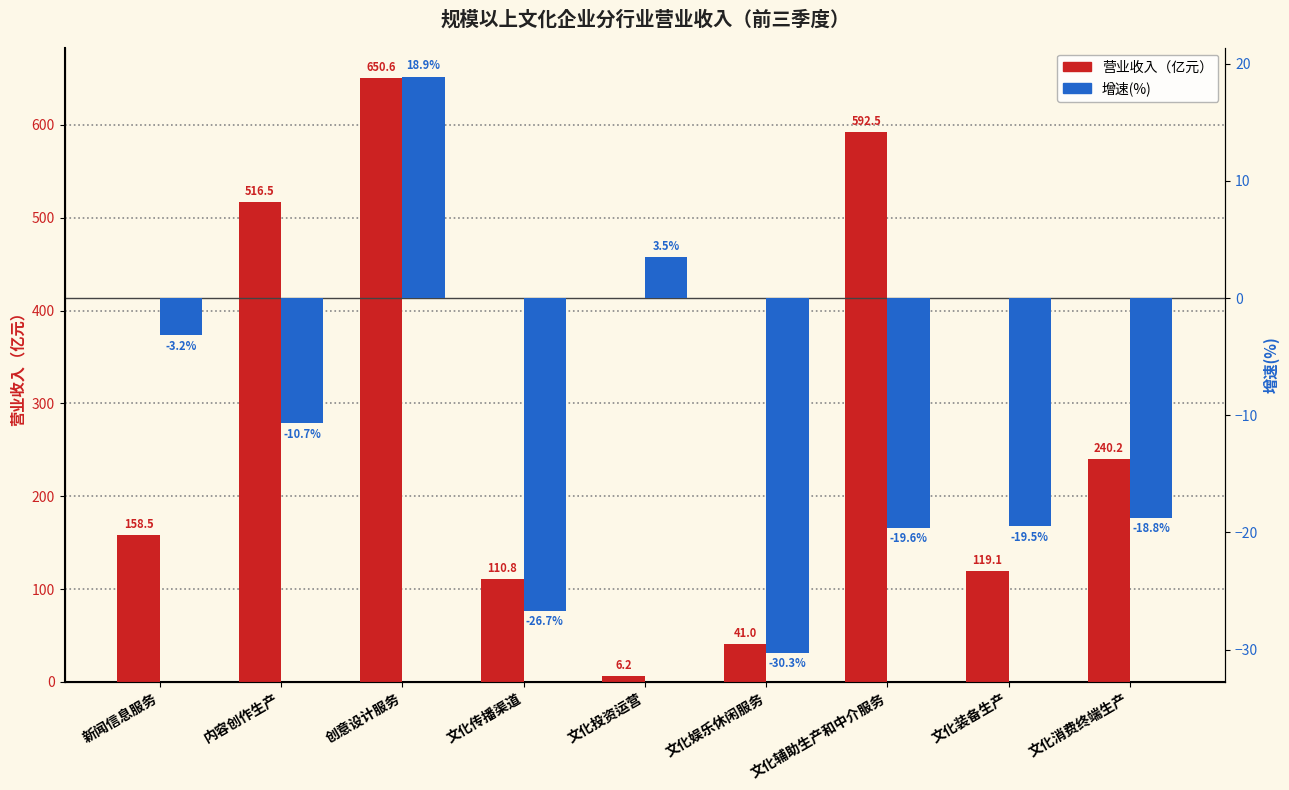

What is the difference between the second highest and minimum values in the 增速(%) series?

33.8